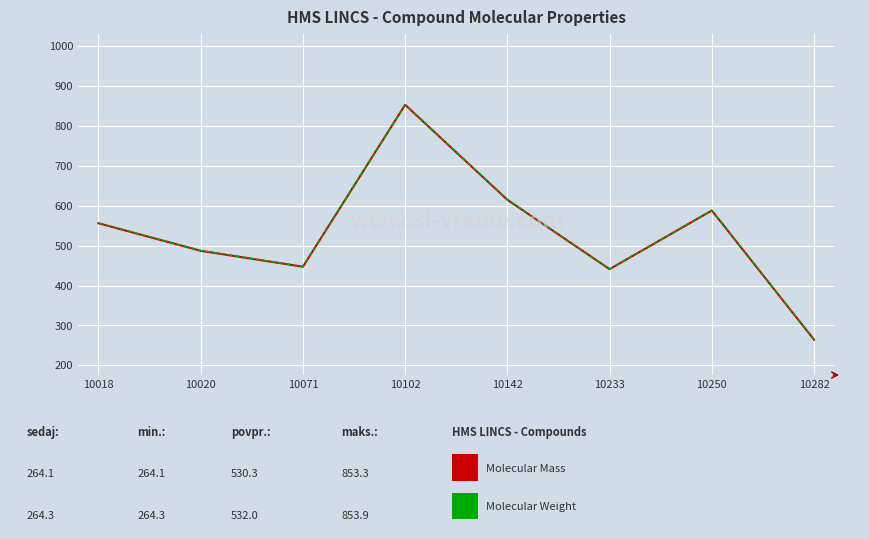

What is the total value across all series at 10250?

1176.7